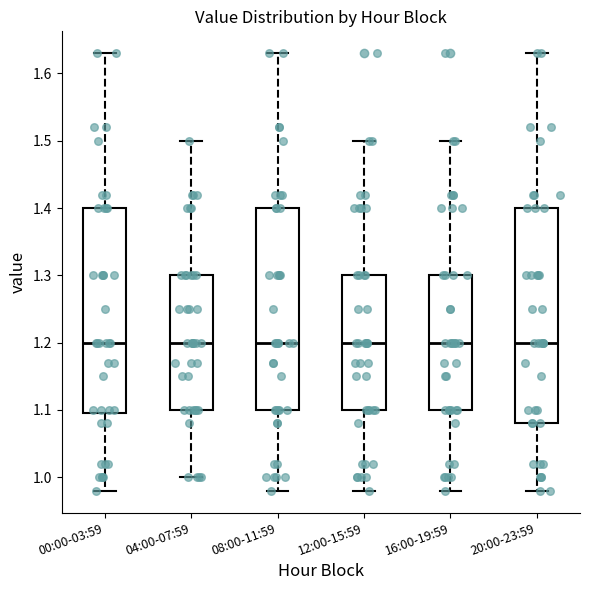

Where does the lower whisker of the box for 00:00-03:59 end on the y-axis? The values are not printed on the chart, so give them approximately, as read against the axis.

0.98